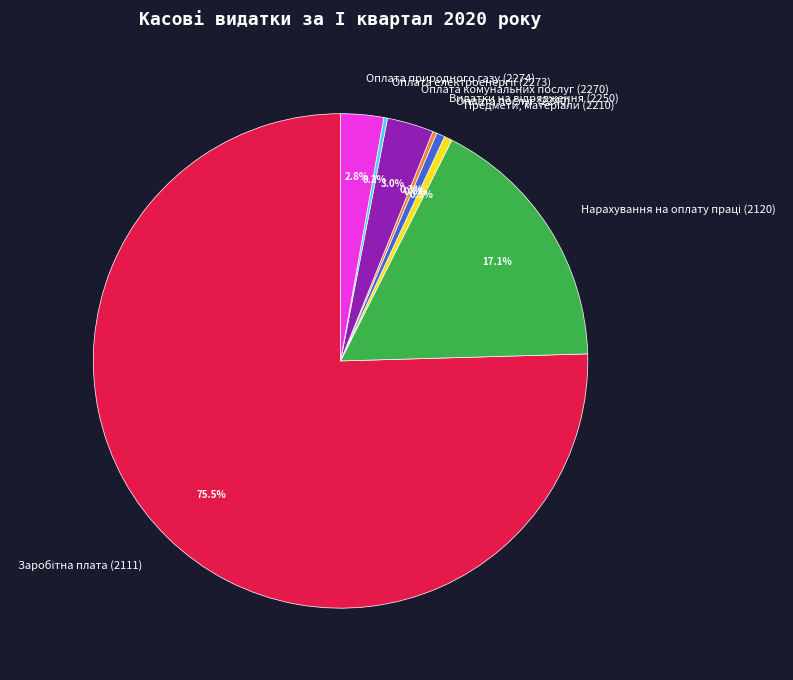

Is there any slice that represents more than half of the pie?

Yes